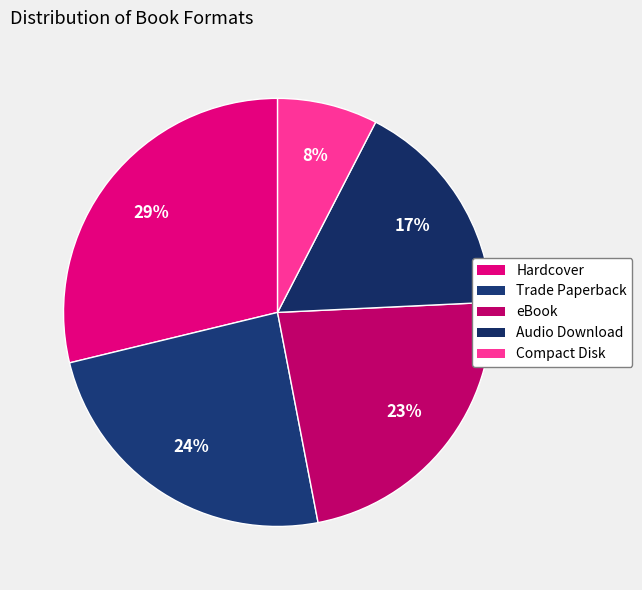

How many slices are in this pie chart?

5